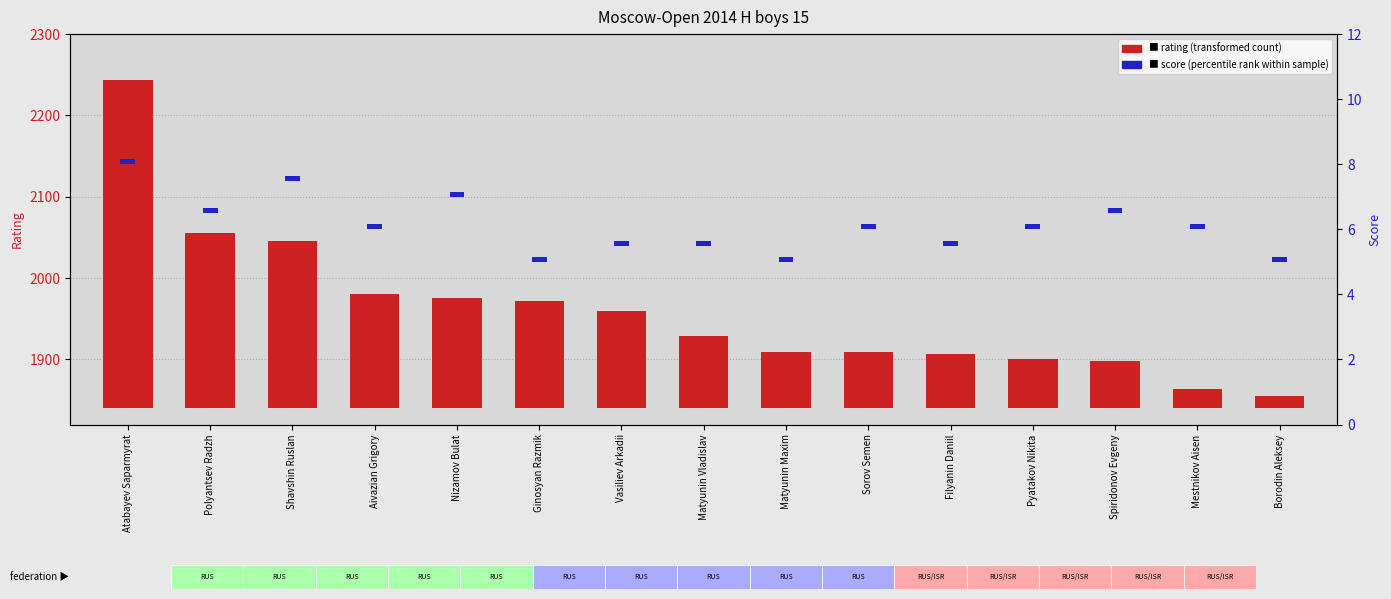

What is the value of the score (percentile rank within sample) bar at the 3rd from the left?

0.2